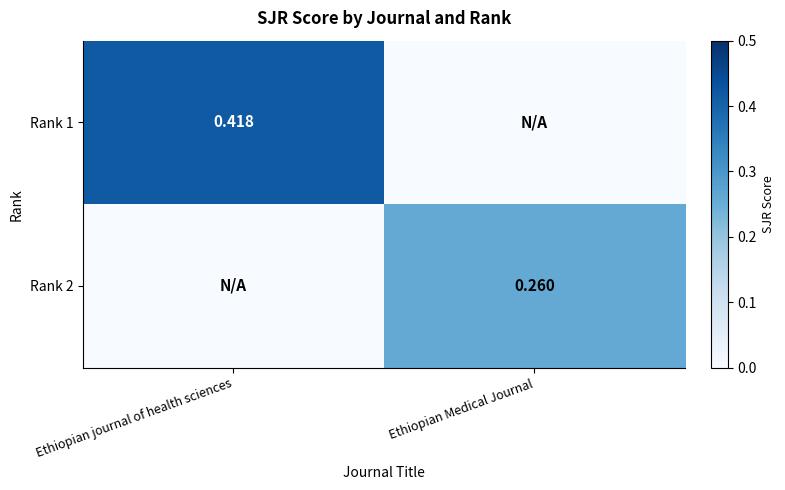

What is the total value across all series at Ethiopian Medical Journal?

0.3